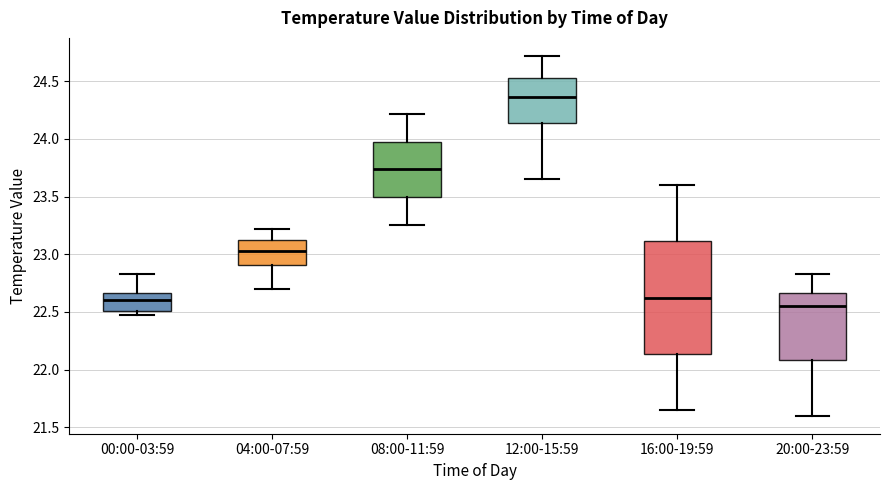

Reading left to right, read every box against the y-axis: the position of its median line, the range the box covers, and the ends of its whiskers. The values are not printed on the chart, so give them approximately, as read against the axis.

00:00-03:59: median 22.60, box 22.50 to 22.65, whiskers 22.45 to 22.85
04:00-07:59: median 23.05, box 22.90 to 23.10, whiskers 22.70 to 23.20
08:00-11:59: median 23.75, box 23.50 to 24.00, whiskers 23.25 to 24.20
12:00-15:59: median 24.35, box 24.15 to 24.55, whiskers 23.65 to 24.70
16:00-19:59: median 22.65, box 22.15 to 23.10, whiskers 21.65 to 23.60
20:00-23:59: median 22.55, box 22.10 to 22.65, whiskers 21.60 to 22.85